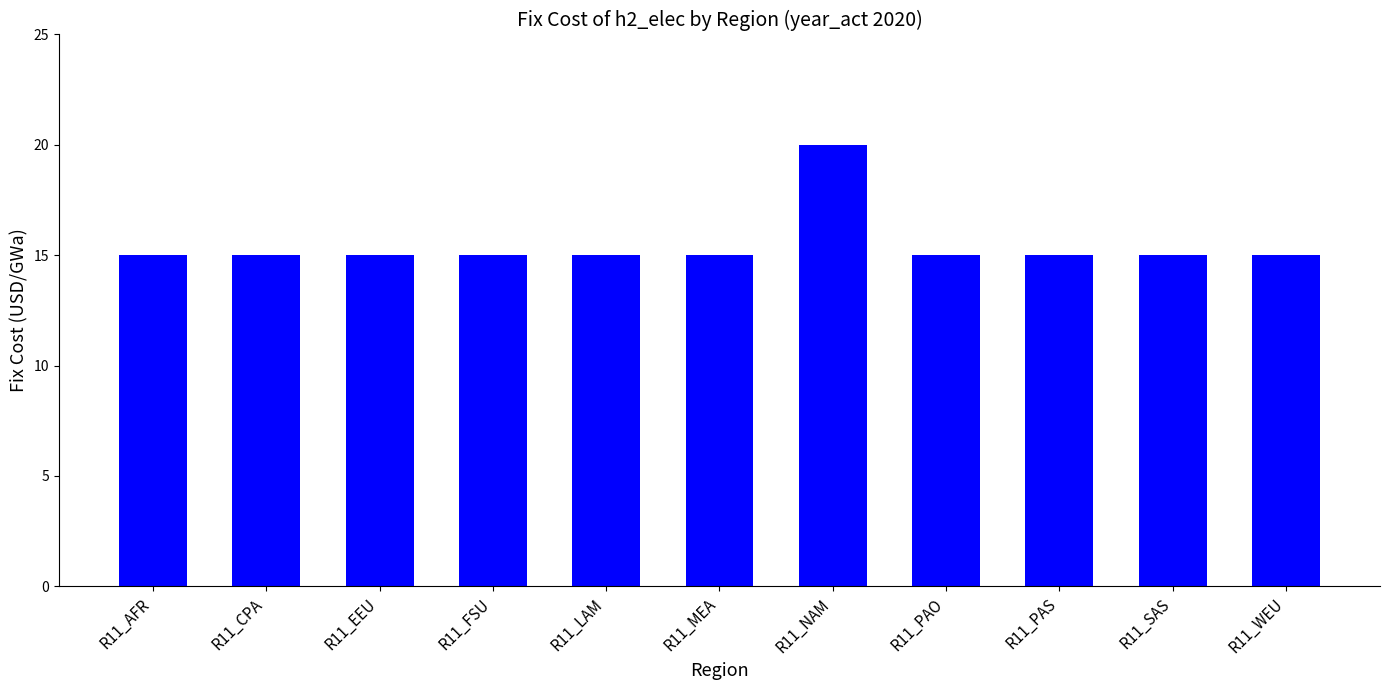

What is the smallest value displayed?

15